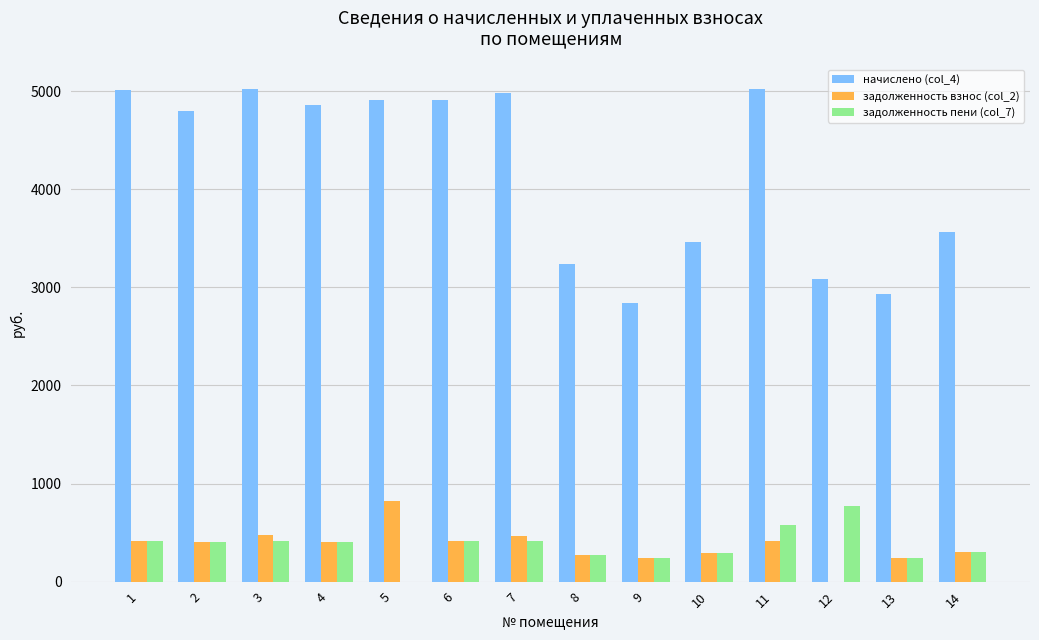

What are all the series names shown in the legend?

начислено (col_4), задолженность взнос (col_2), задолженность пени (col_7)